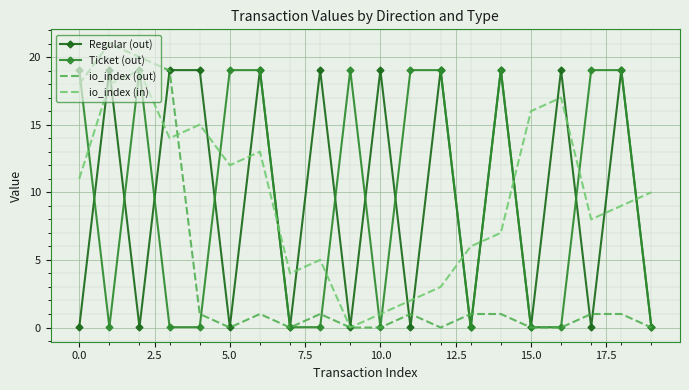

How many interior local peaks does the io_index (in) series have?

5